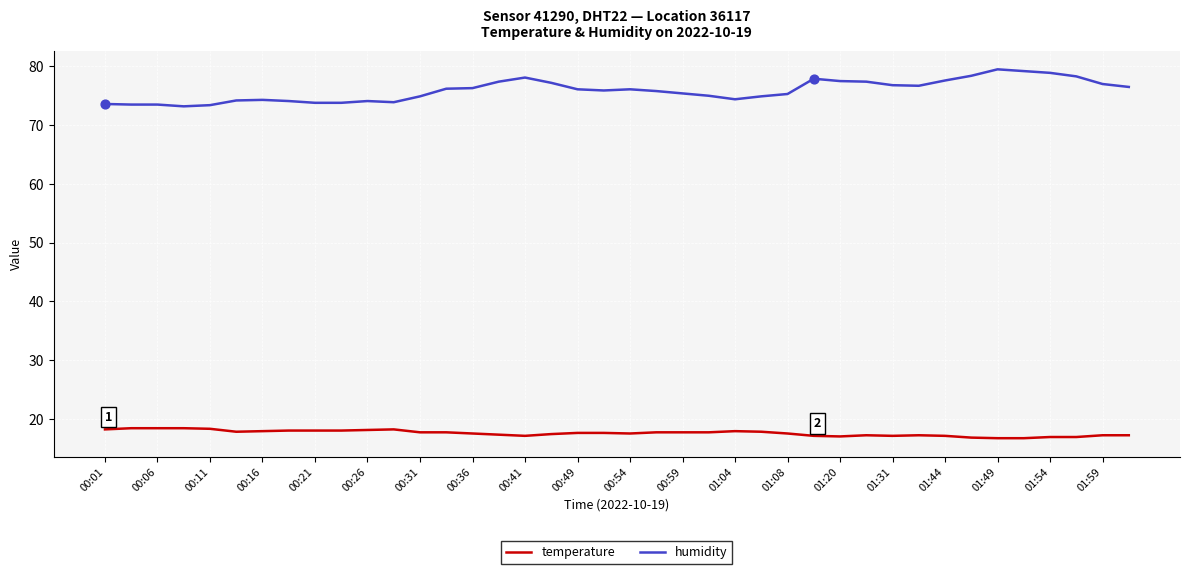

What are all the series names shown in the legend?

temperature, humidity